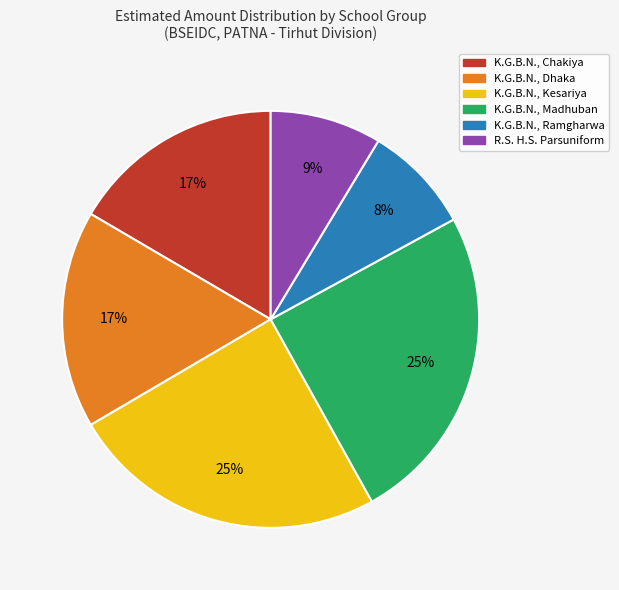

To the nearest percent, what is the combined percentage of K.G.B.N., Kesariya and K.G.B.N., Dhaka?

42%